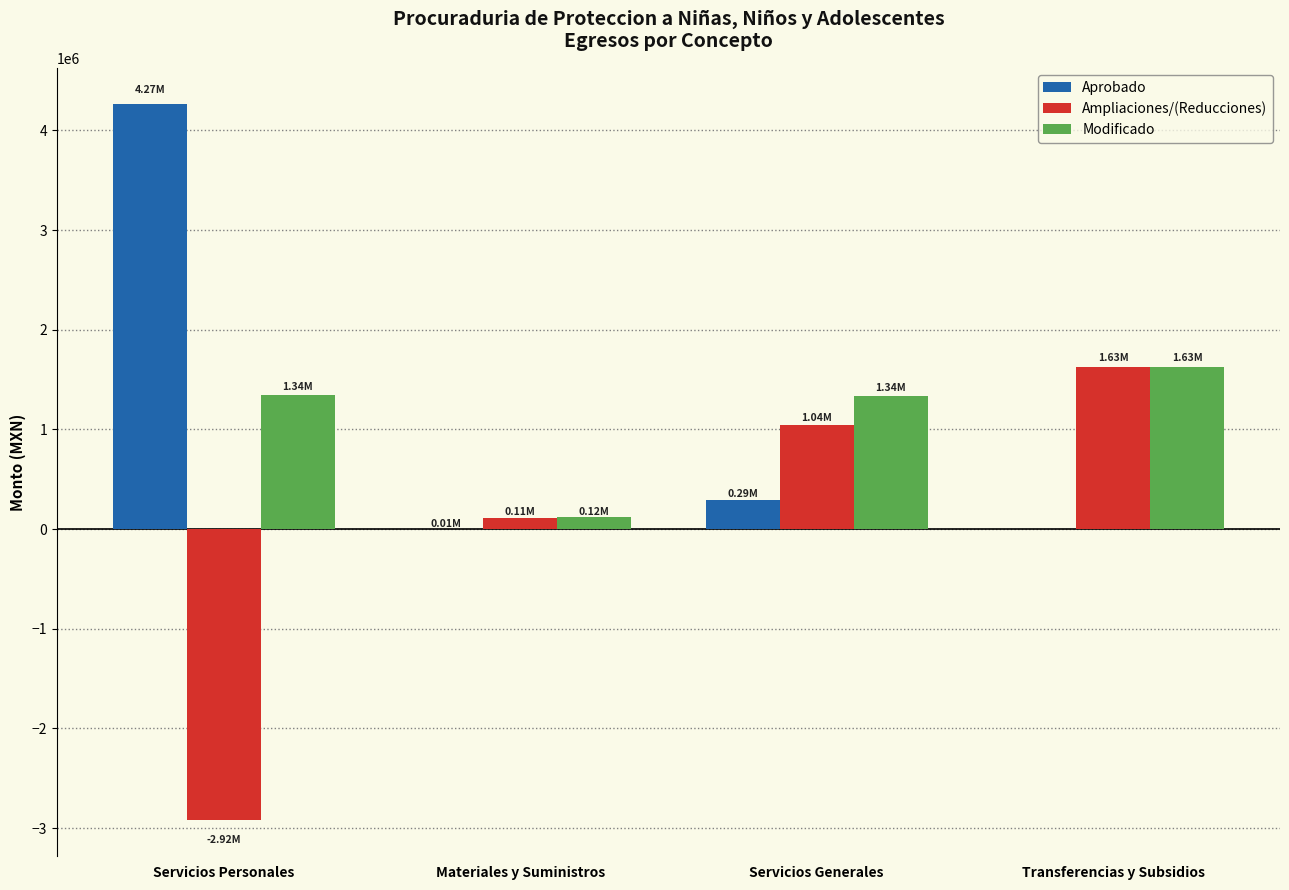

At which category is the sum across all series the highest?

Transferencias y Subsidios